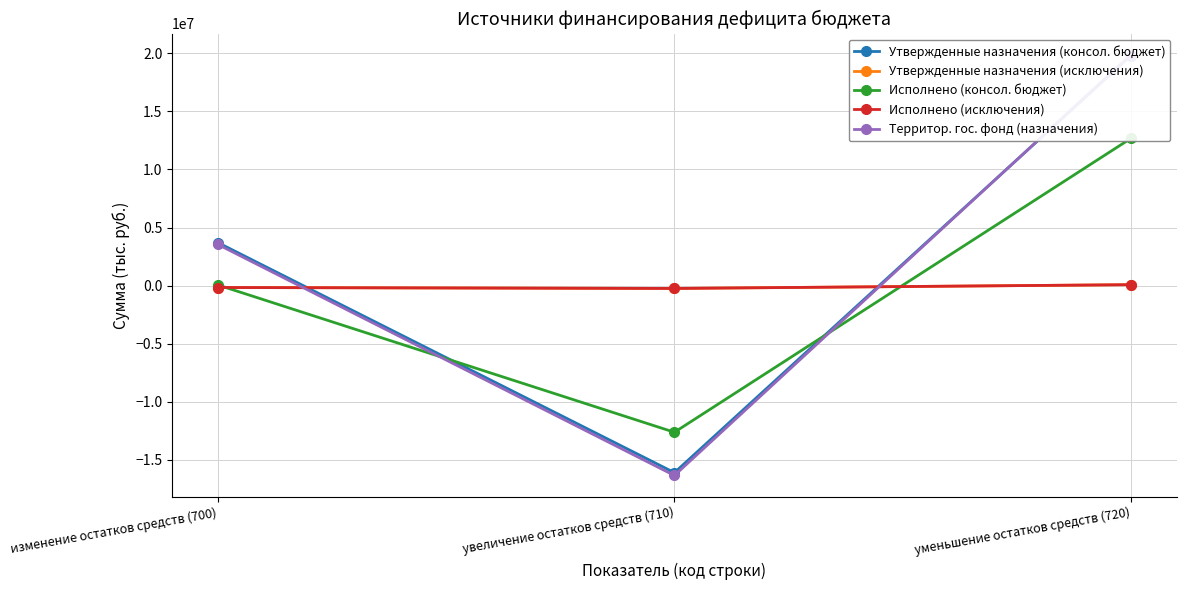

Is this an area chart (filled region under the line)?

No